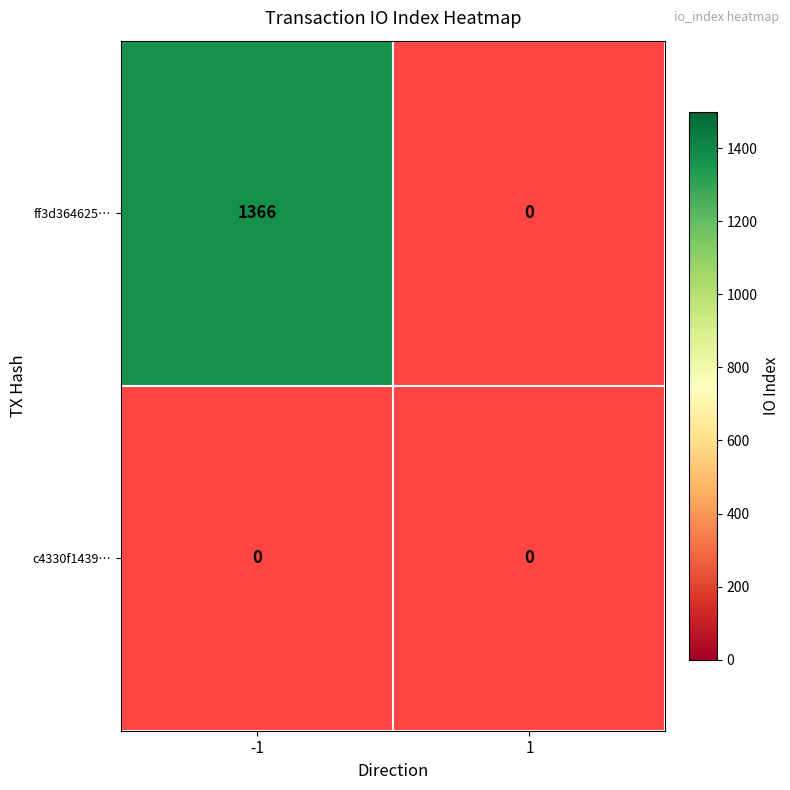

How many positive values does the ff3d364625bcdcac5c1767e9399e3a7ea8b5eaf series have?

1